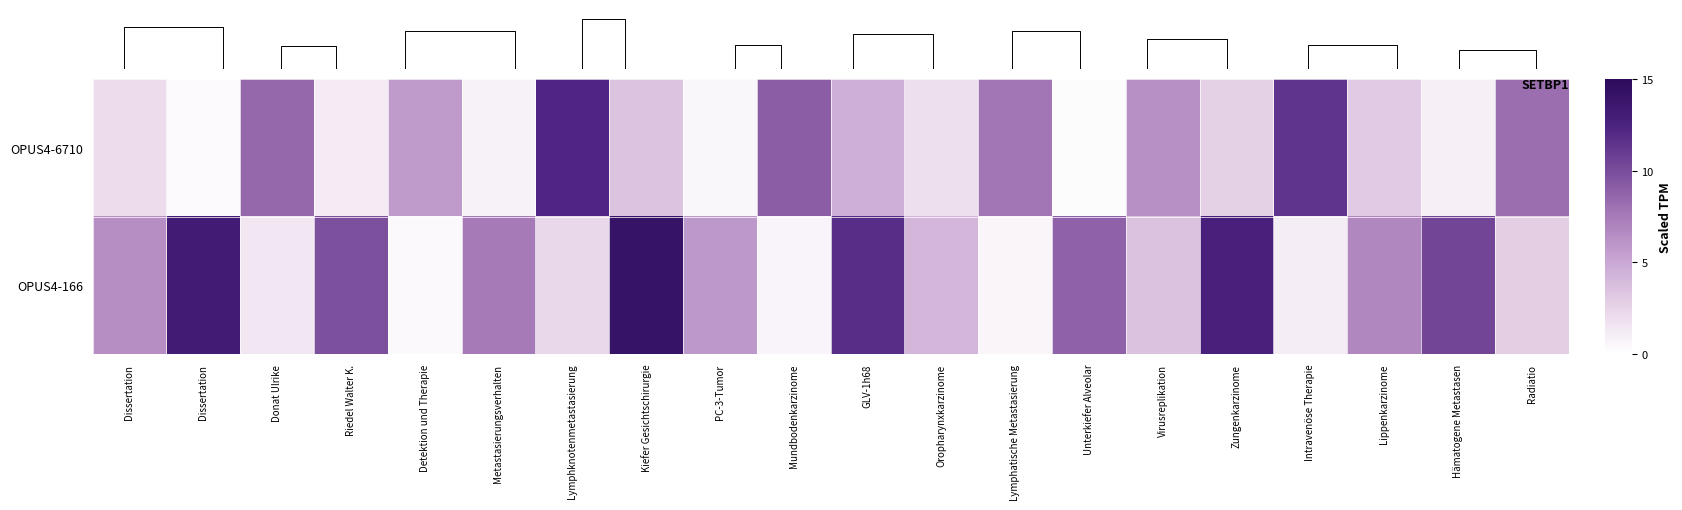

Reading left to right, transcribe all the data shown in this chart.

OPUS4-6710: Dissertation=2.1	Dissertation=0.3	Donat Ulrike=8.5	Riedel Walter K.=1.2	Detektion und Therapie=5.7	Metastasierungsverhalten=0.8	Lymphknotenmetastasierung=12.3	Kiefer Gesichtschirurgie=3.4	PC-3-Tumor=0.5	Mundbodenkarzinome=9.1	GLV-1h68=4.6	Oropharynxkarzinome=1.9	Lymphatische Metastasierung=7.8	Unterkiefer Alveolar=0.2	Virusreplikation=6.3	Zungenkarzinome=2.7	Intravenöse Therapie=11.4	Lippenkarzinome=3.1	Hämatogene Metastasen=0.9	Radiatio=8.2
OPUS4-166: Dissertation=6.4	Dissertation=13.2	Donat Ulrike=1.5	Riedel Walter K.=9.8	Detektion und Therapie=0.4	Metastasierungsverhalten=7.6	Lymphknotenmetastasierung=2.3	Kiefer Gesichtschirurgie=14.1	PC-3-Tumor=5.9	Mundbodenkarzinome=0.7	GLV-1h68=11.8	Oropharynxkarzinome=4.2	Lymphatische Metastasierung=0.6	Unterkiefer Alveolar=8.9	Virusreplikation=3.5	Zungenkarzinome=12.7	Intravenöse Therapie=1.1	Lippenkarzinome=6.8	Hämatogene Metastasen=10.4	Radiatio=2.9